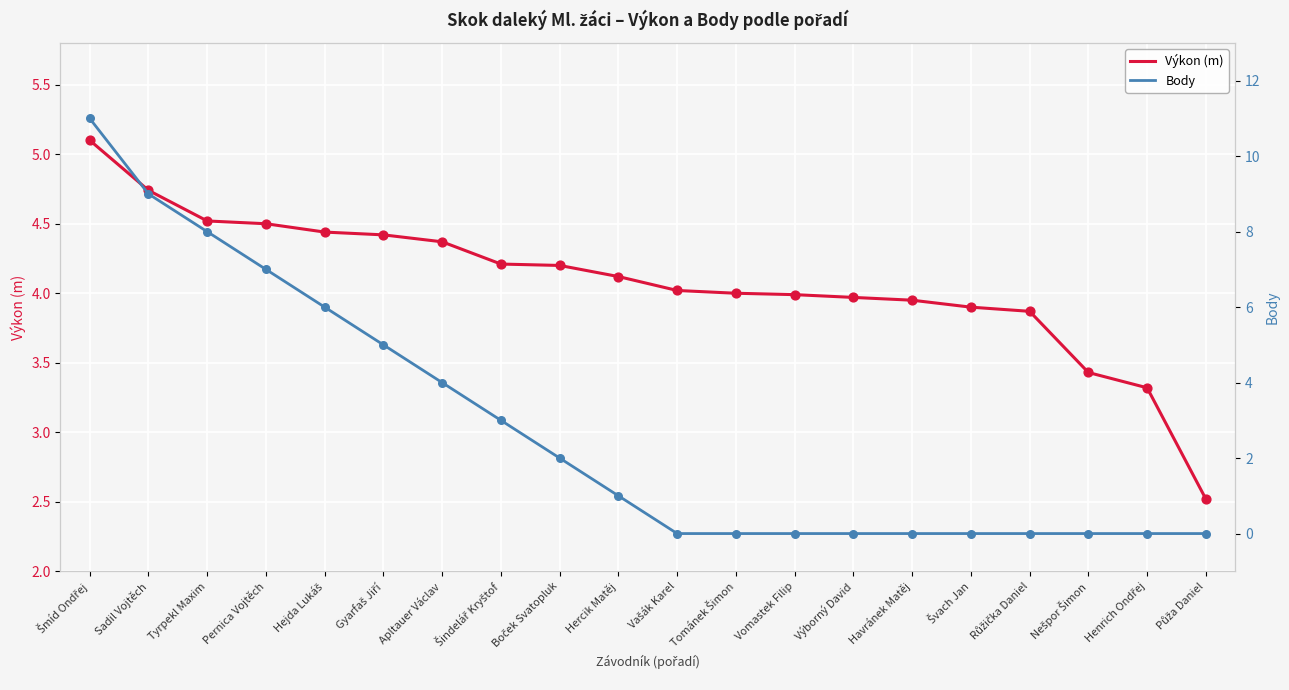

What are all the series names shown in the legend?

Výkon (m), Body